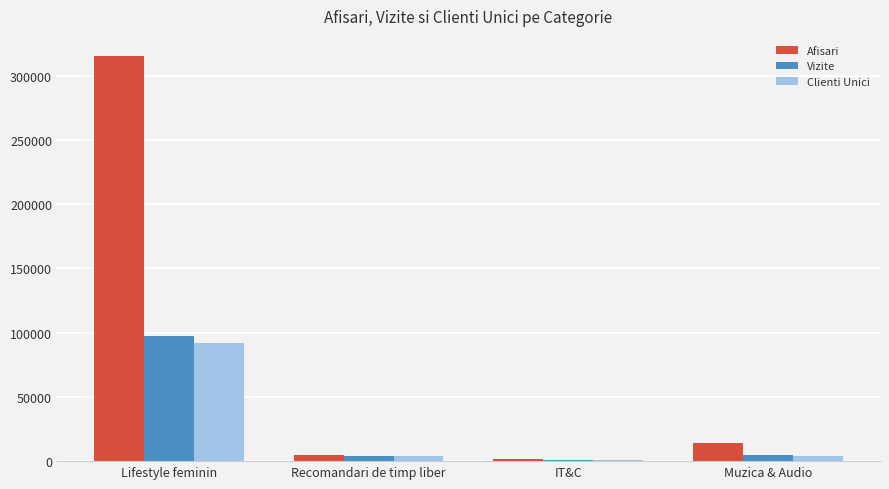

Which series has the largest range (max minus min)?

Afisari